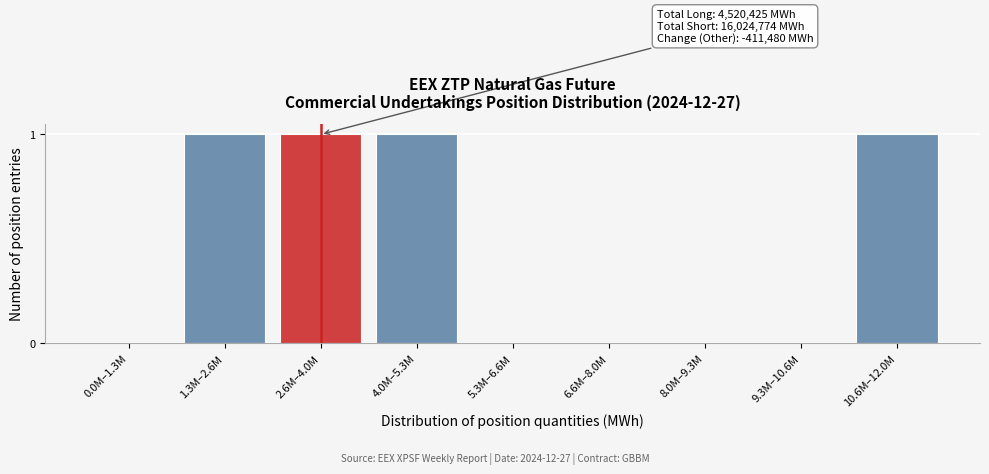

Reading left to right, transcribe all the data shown in this chart.

0.0M–1.3M=0	1.3M–2.6M=1	2.6M–4.0M=1	4.0M–5.3M=1	5.3M–6.6M=0	6.6M–8.0M=0	8.0M–9.3M=0	9.3M–10.6M=0	10.6M–12.0M=1